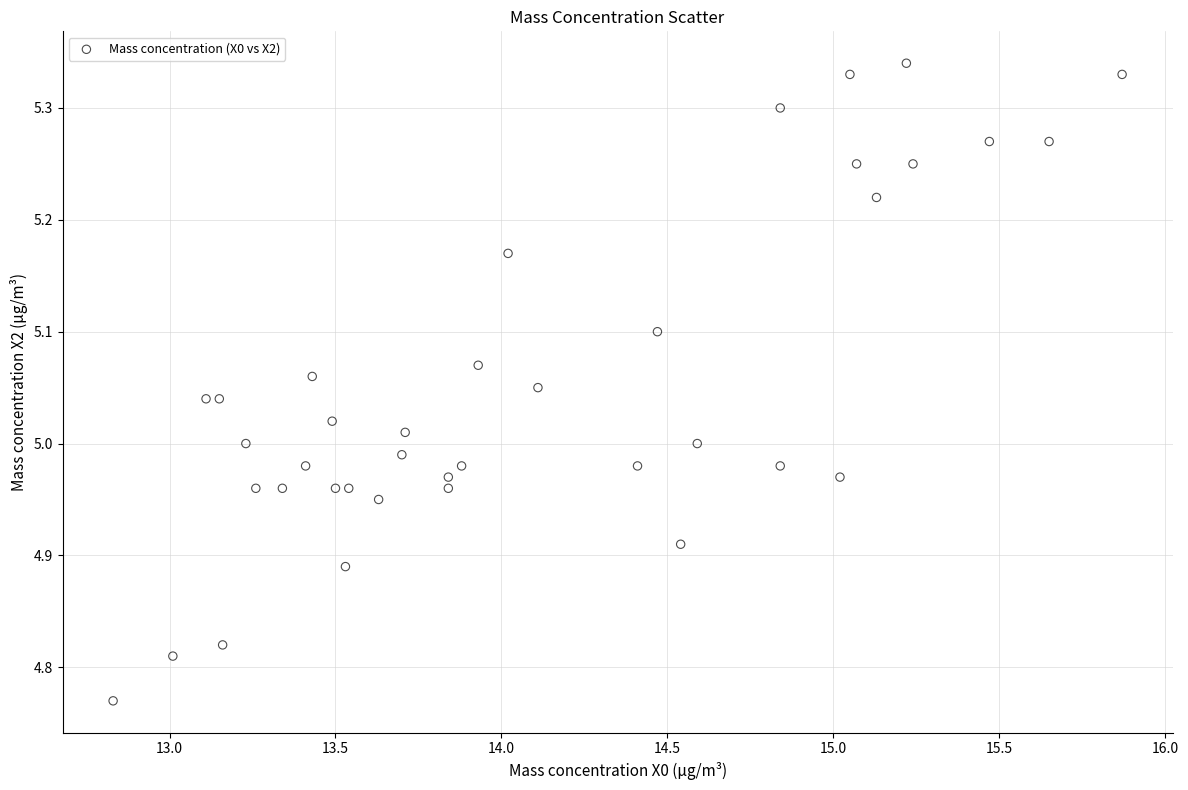

What is the range of X values (max minus min)?

3.0